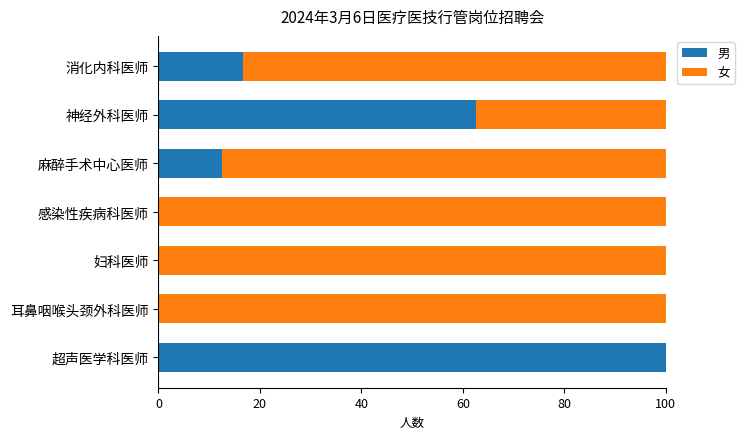

The 男 series shows 62.5 at 神经外科医师. True or false?

True